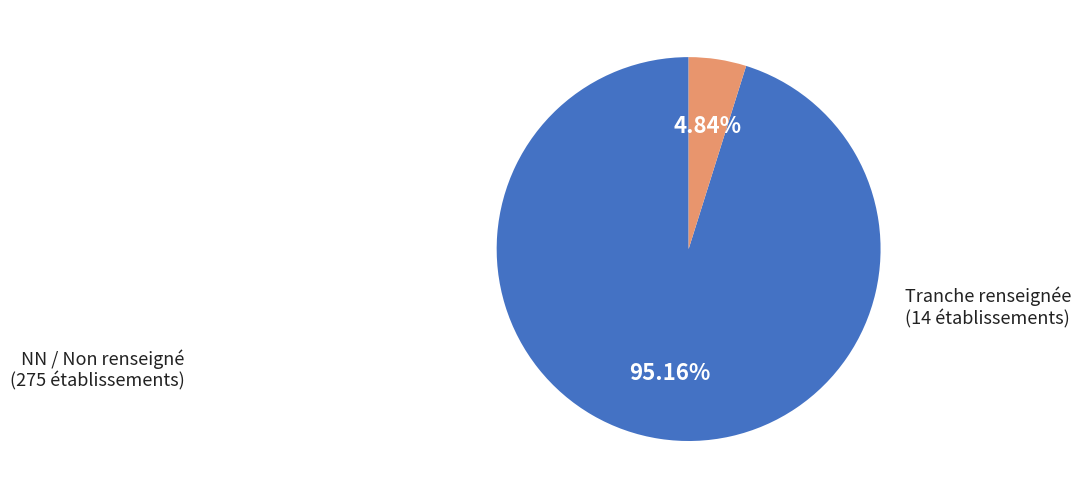

Is there a majority slice in this chart?

Yes